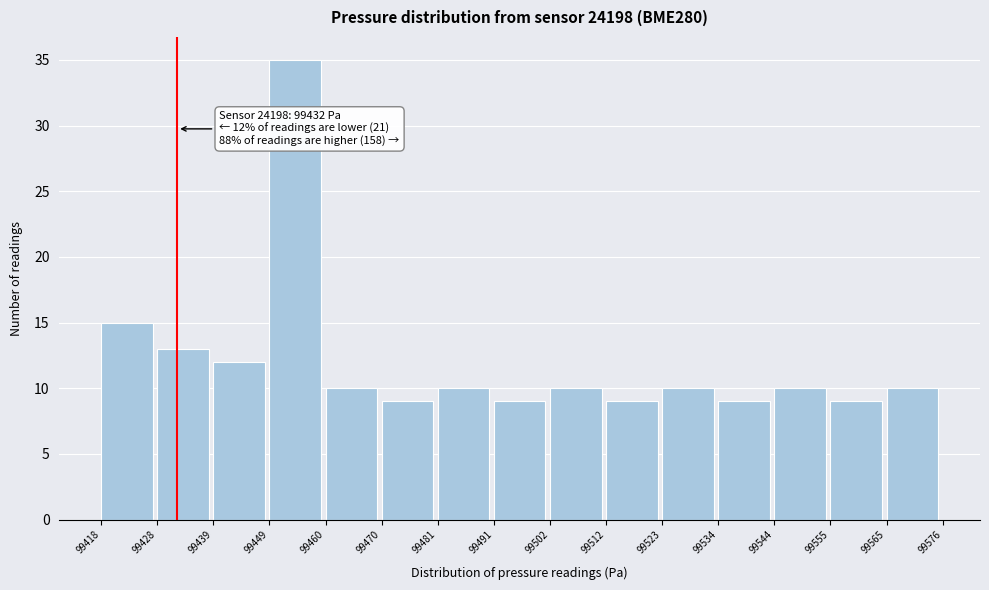

Over which range of the x-axis is the bar tallest?

99449 to 99460